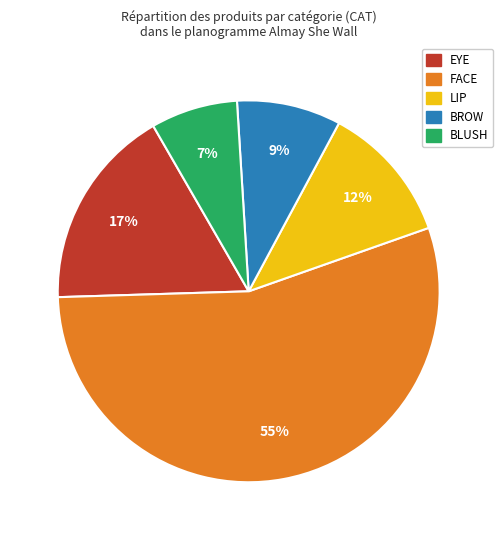

How many slices are in this pie chart?

5